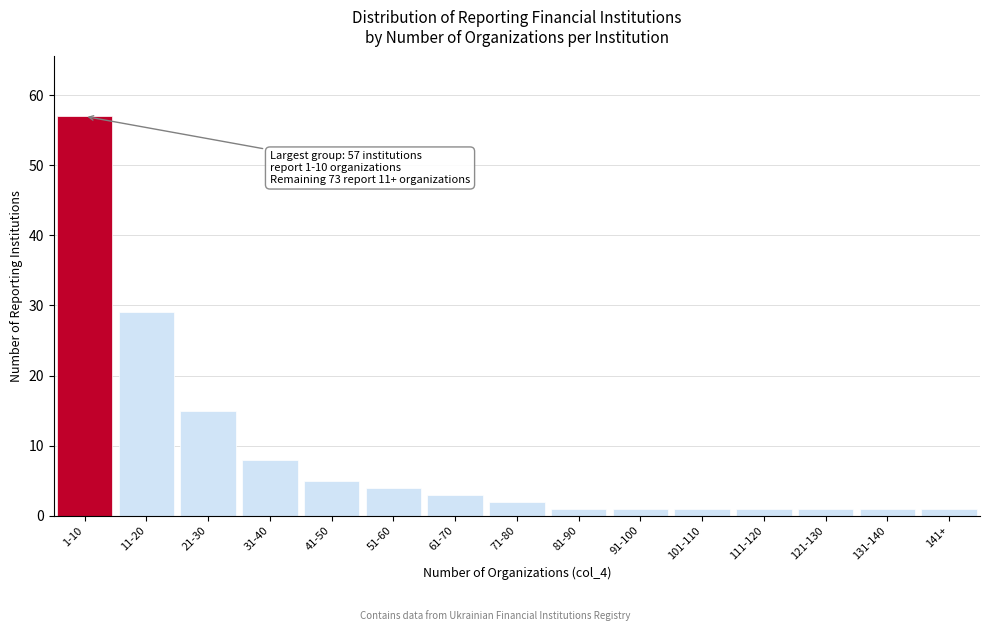

Reading right to left, extract all data points from this chart.

141+=1	131-140=1	121-130=1	111-120=1	101-110=1	91-100=1	81-90=1	71-80=2	61-70=3	51-60=4	41-50=5	31-40=8	21-30=15	11-20=29	1-10=57